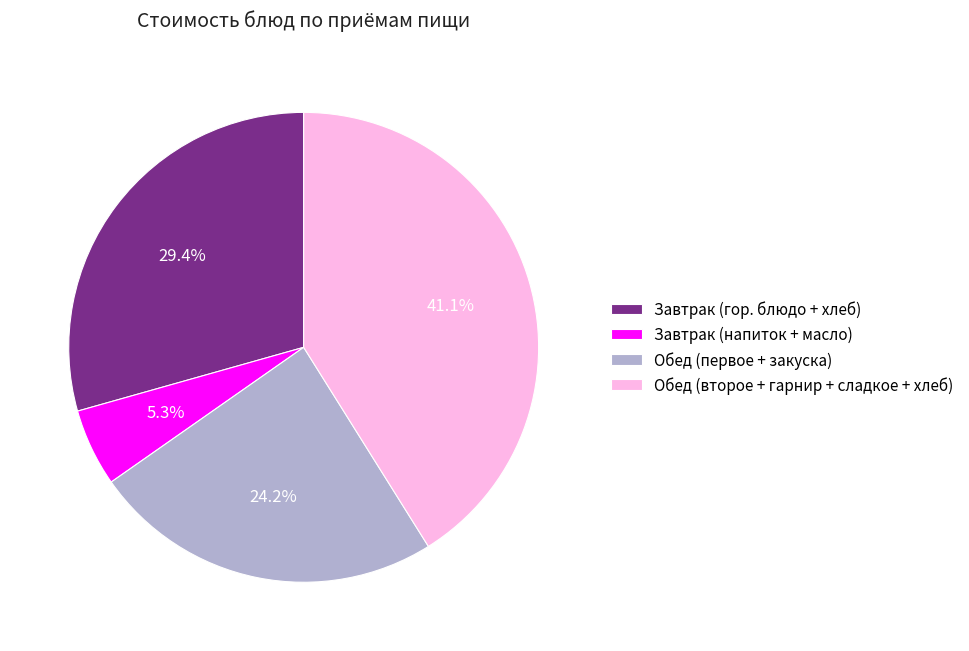

Which has a higher value, Обед (второе + гарнир + сладкое + хлеб) or Завтрак (напиток + масло)?

Обед (второе + гарнир + сладкое + хлеб)